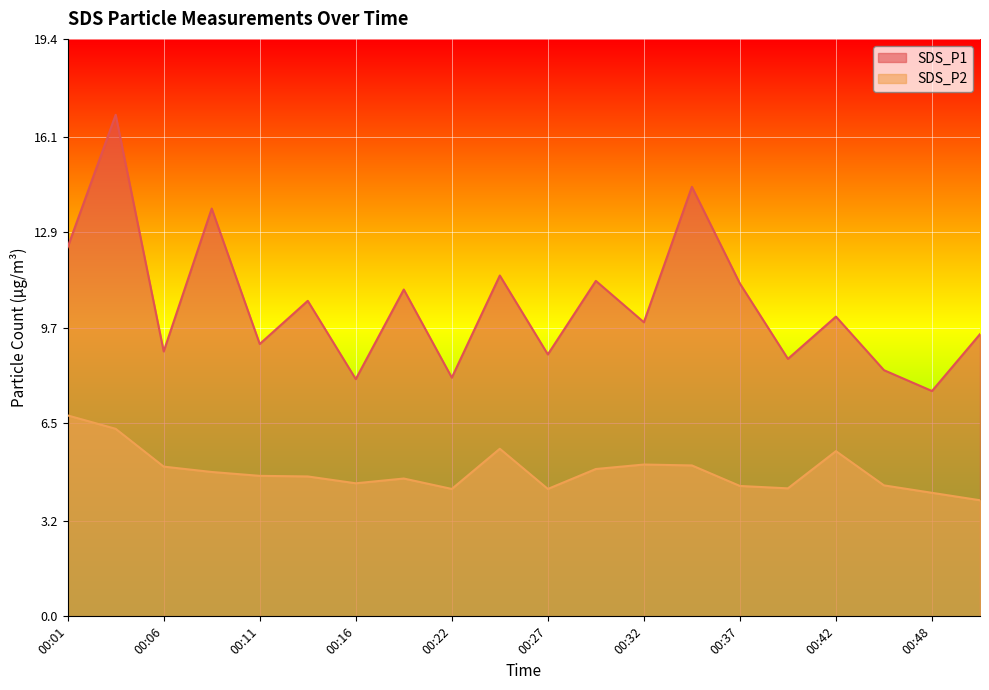

Between 00:09 and 00:14, which is larger?

00:09